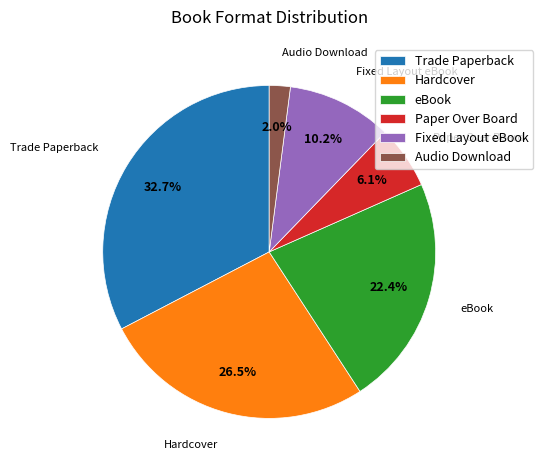

Is it true that Audio Download is 2% of the pie?

True